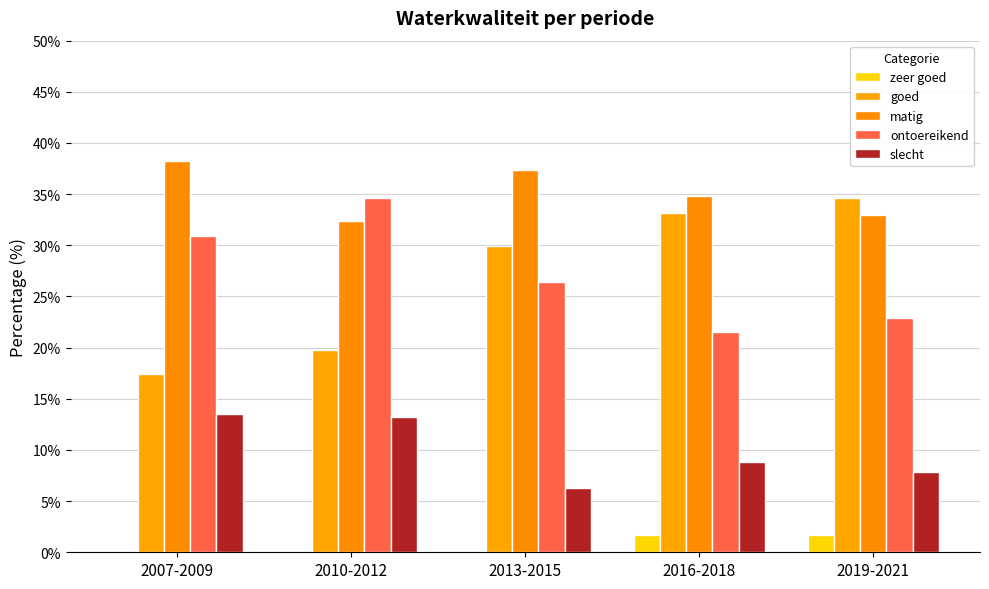

What is the average value of the goed series?

27.0